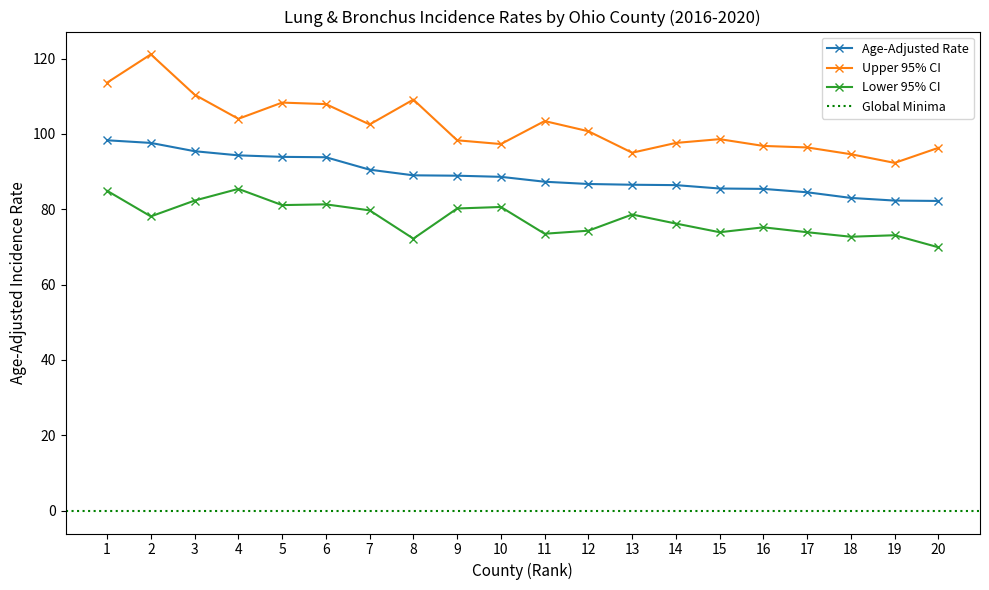

True or false: Age-Adjusted Rate and Lower 95% CI intersect in this chart.

False